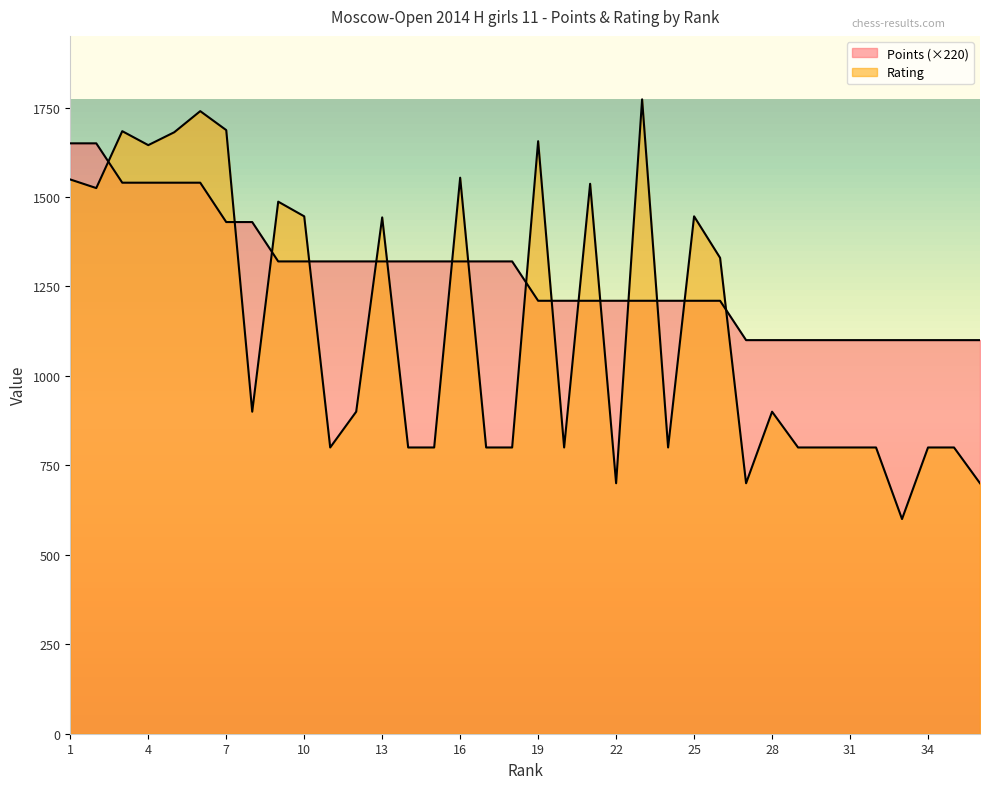

Reading left to right, extract all data points from this chart.

Points: 1650	1650	1540	1540	1540	1540	1430	1430	1320	1320	1320	1320	1320	1320	1320	1320	1320	1320	1210	1210	1210	1210	1210	1210	1210	1210	1100	1100	1100	1100	1100	1100	1100	1100	1100	1100
Rating: 1549	1525	1684	1645	1681	1740	1687	900	1487	1446	800	900	1443	800	800	1554	800	800	1656	800	1537	700	1773	800	1446	1330	700	900	800	800	800	800	600	800	800	700